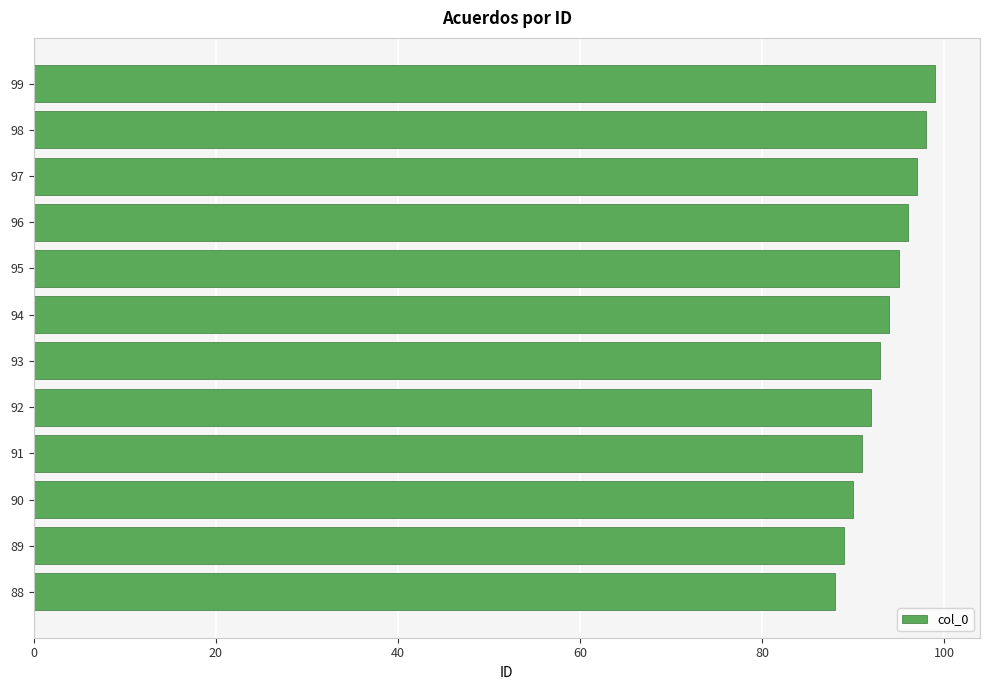

What is the difference between the maximum and minimum values?

11